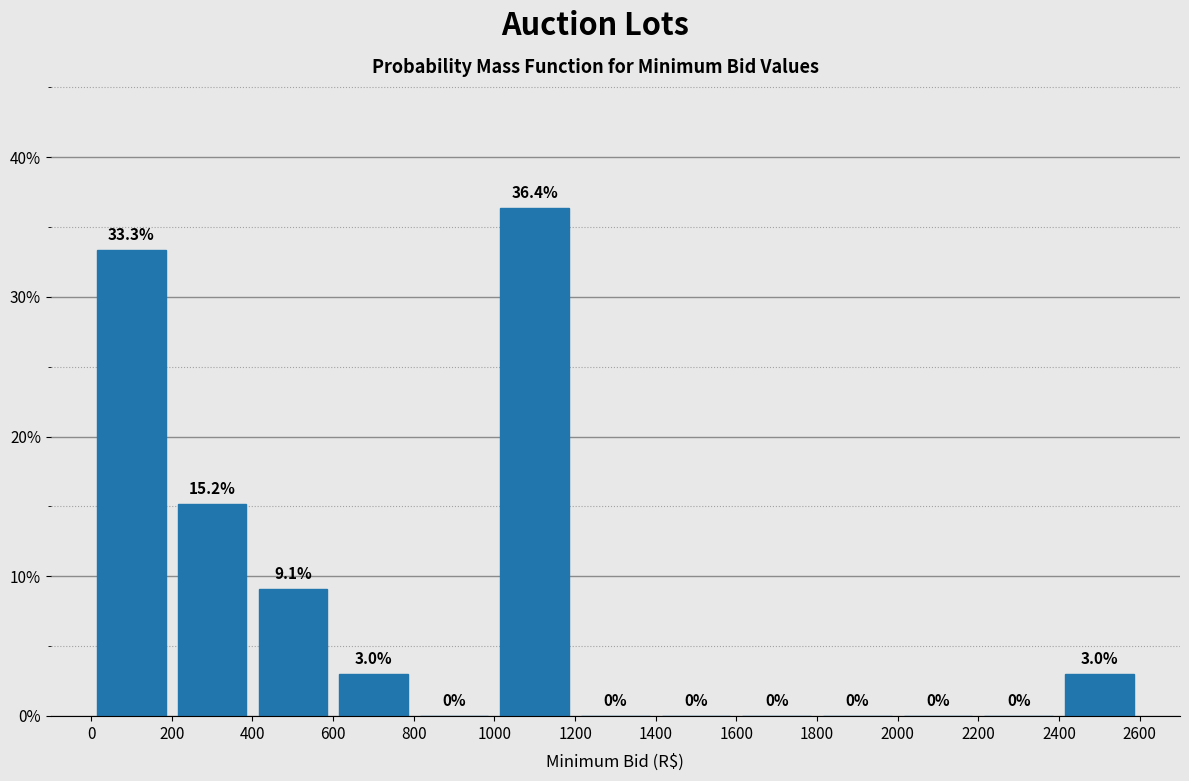

Reading left to right, transcribe this chart: for each bar, give the range it covers on the x-axis and its height.

0 to 200: 33.3
200 to 400: 15.2
400 to 600: 9.1
600 to 800: 3.0
800 to 1000: 0.0
1000 to 1200: 36.4
1200 to 1400: 0.0
1400 to 1600: 0.0
1600 to 1800: 0.0
1800 to 2000: 0.0
2000 to 2200: 0.0
2200 to 2400: 0.0
2400 to 2600: 3.0